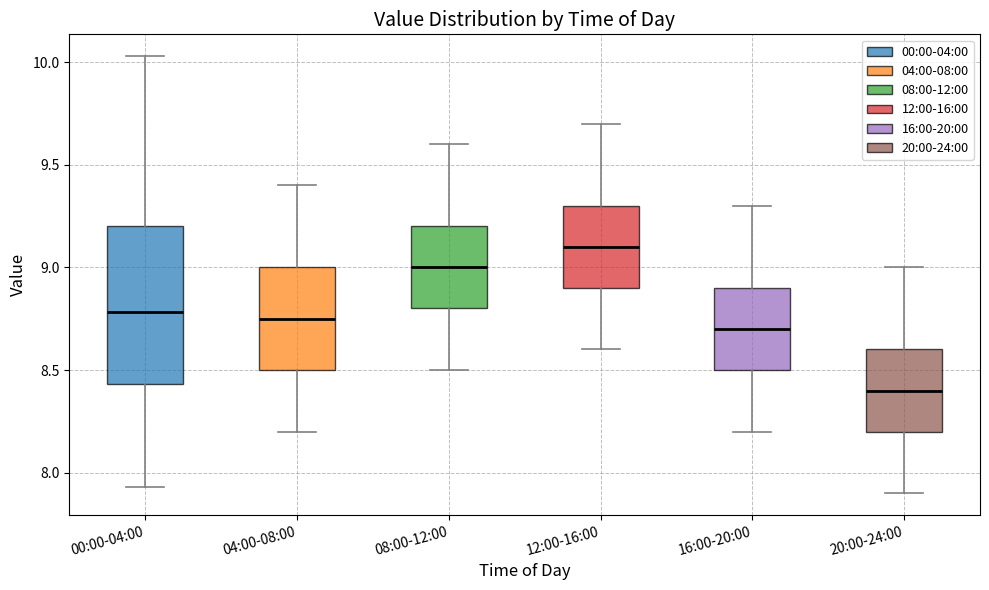

Reading left to right, transcribe this box plot: for each box, give where its median line is, the range the box spans, and where its two whiskers end, as read against the y-axis. The values are not printed on the chart, so give them approximately, as read against the axis.

00:00-04:00: median 8.80, box 8.45 to 9.20, whiskers 7.95 to 10.05
04:00-08:00: median 8.75, box 8.50 to 9.00, whiskers 8.20 to 9.40
08:00-12:00: median 9.00, box 8.80 to 9.20, whiskers 8.50 to 9.60
12:00-16:00: median 9.10, box 8.90 to 9.30, whiskers 8.60 to 9.70
16:00-20:00: median 8.70, box 8.50 to 8.90, whiskers 8.20 to 9.30
20:00-24:00: median 8.40, box 8.20 to 8.60, whiskers 7.90 to 9.00